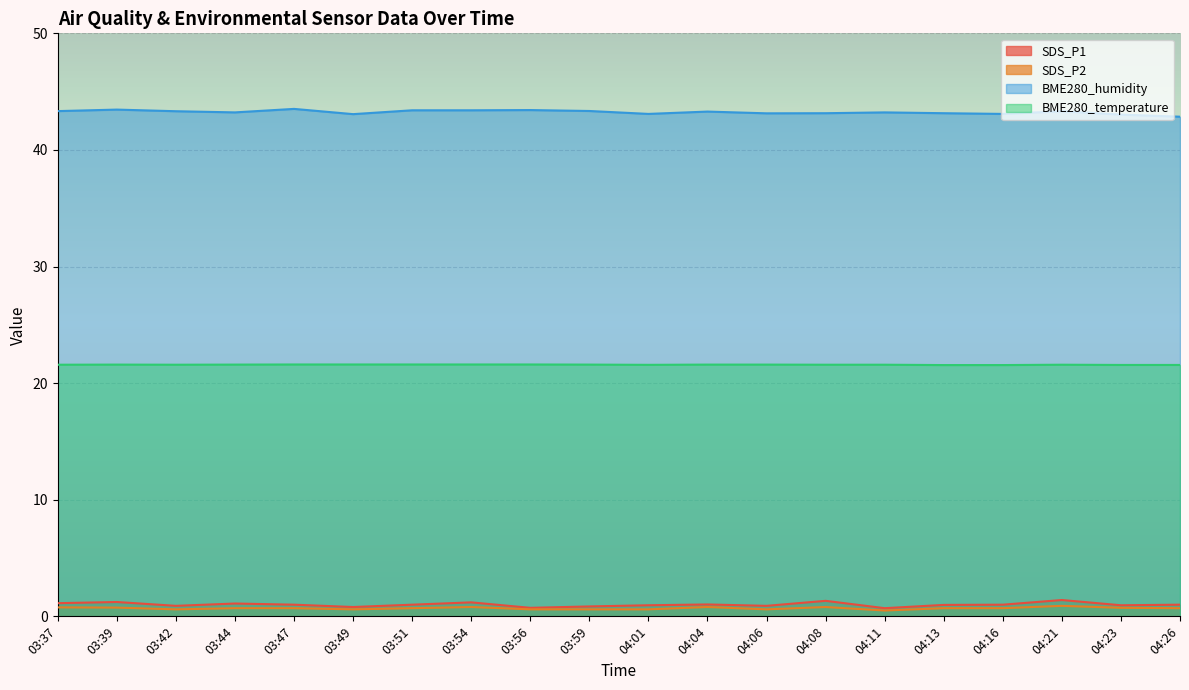

How many interior local valleys does the BME280_humidity series have?

5